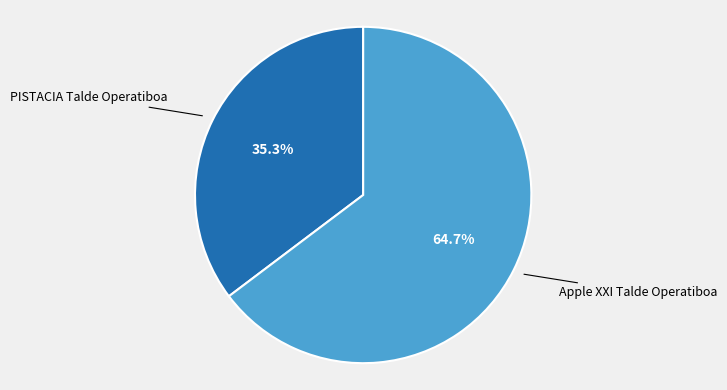

Is there any slice that represents more than half of the pie?

Yes